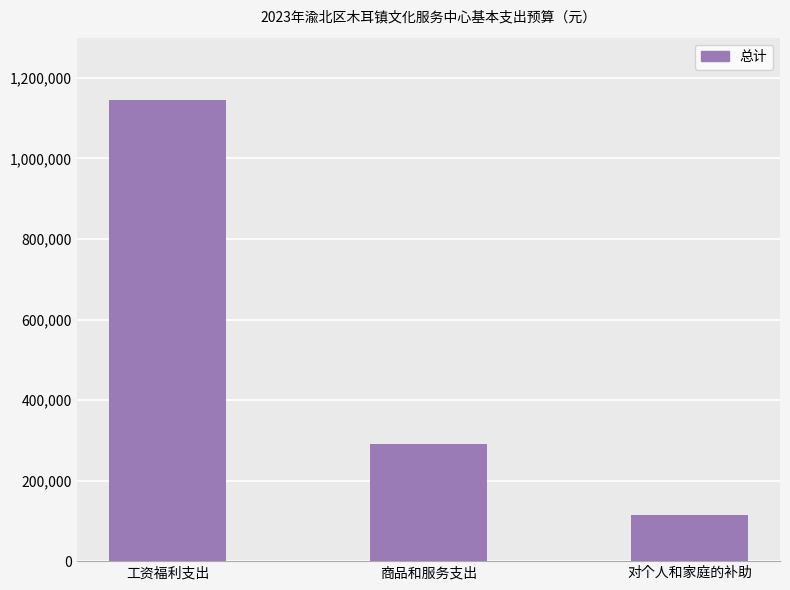

What is the label of the 3rd bar from the left?

对个人和家庭的补助